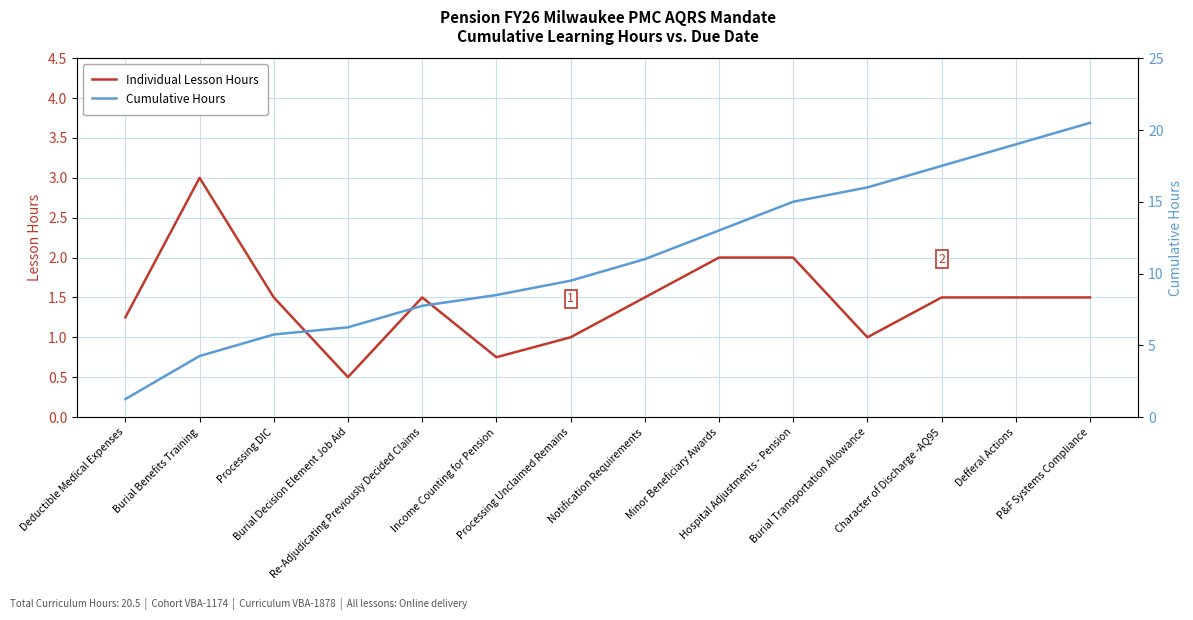

Which series has the widest spread of values?

Cumulative Hours